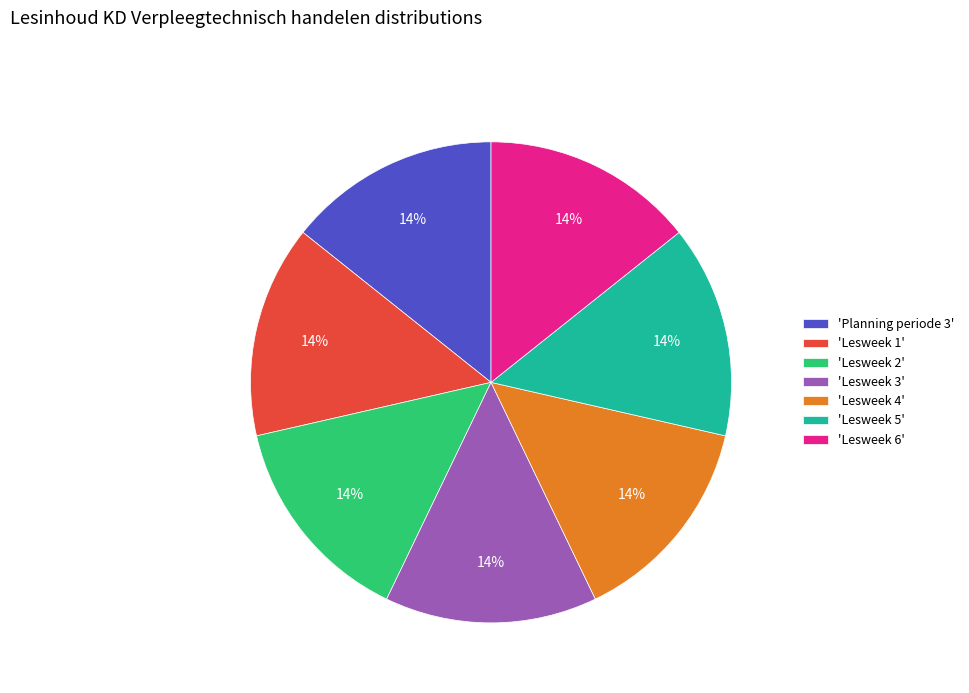

To the nearest percent, what is the average slice percentage?

14%